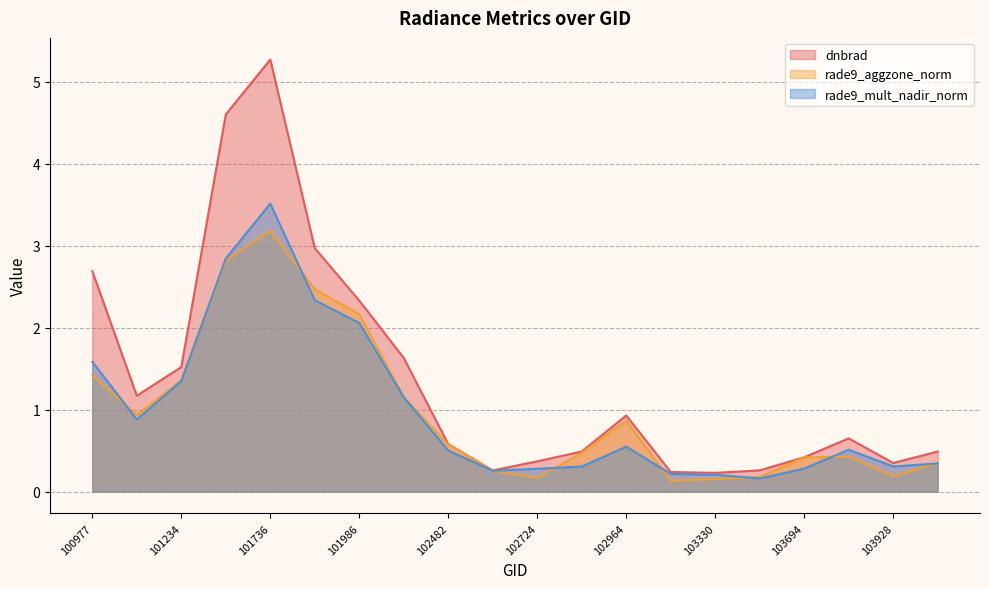

At which label does dnbrad reach its peak?

101736